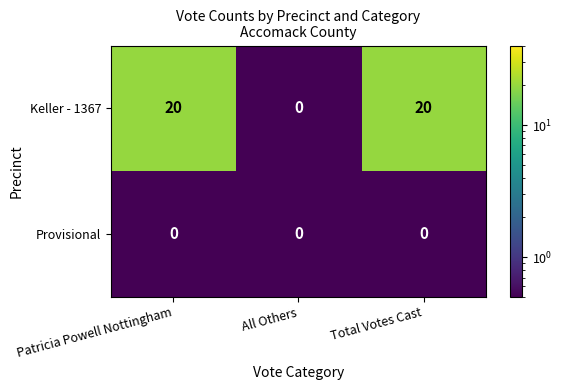

How many distinct data groups are displayed?

2